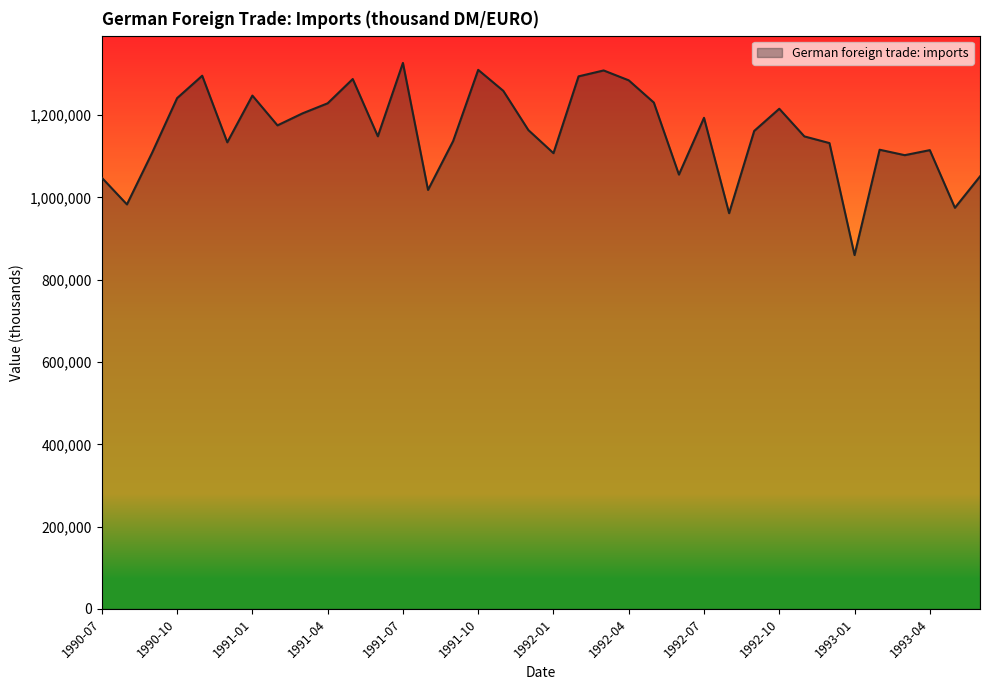

What is the maximum value shown in the chart?

1326930